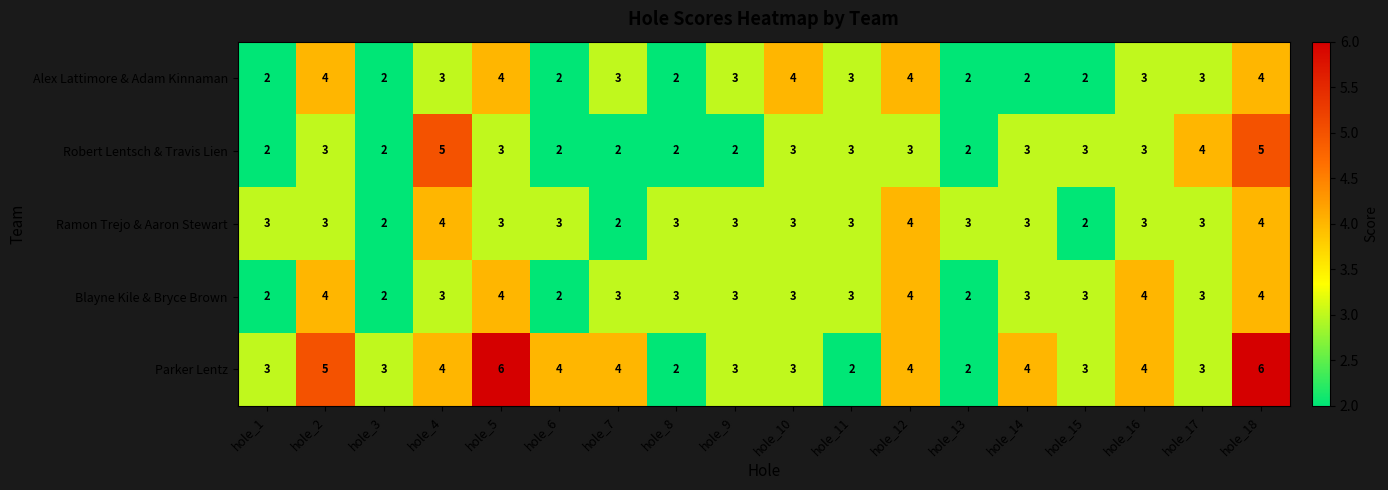

Read the Robert Lentsch & Travis Lien value at hole_14.

3